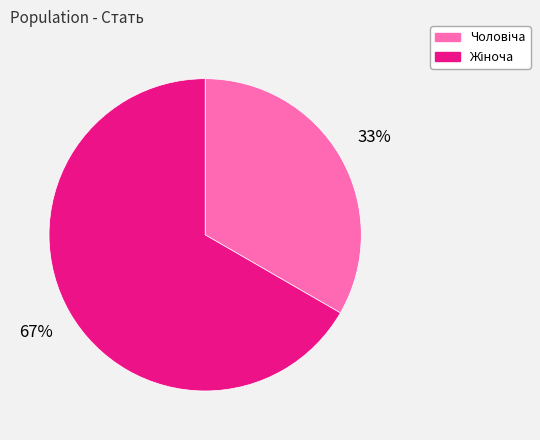

Does any single category account for the majority?

Yes